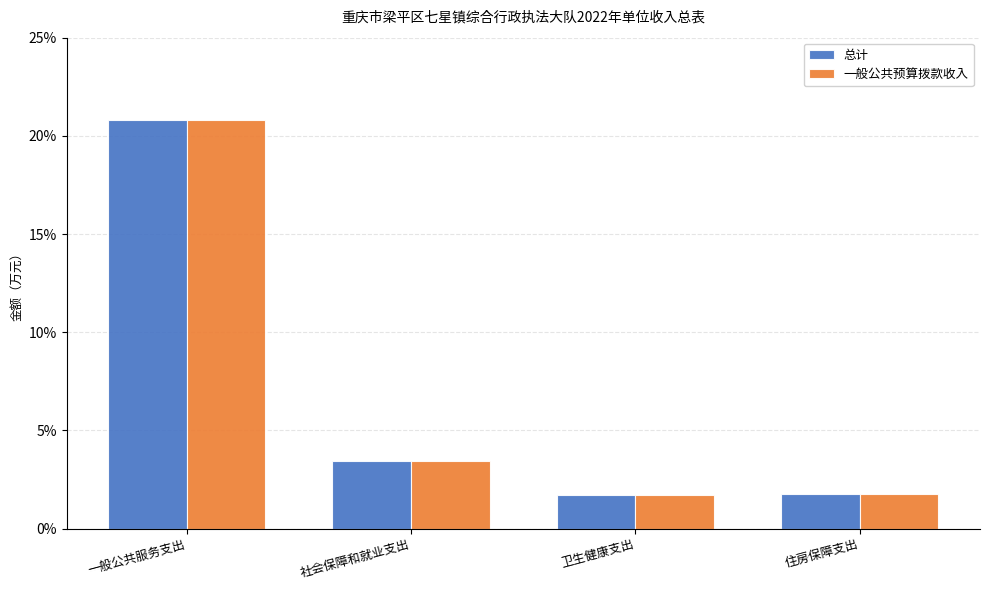

What is the total value across all series at 一般公共服务支出?

41.6